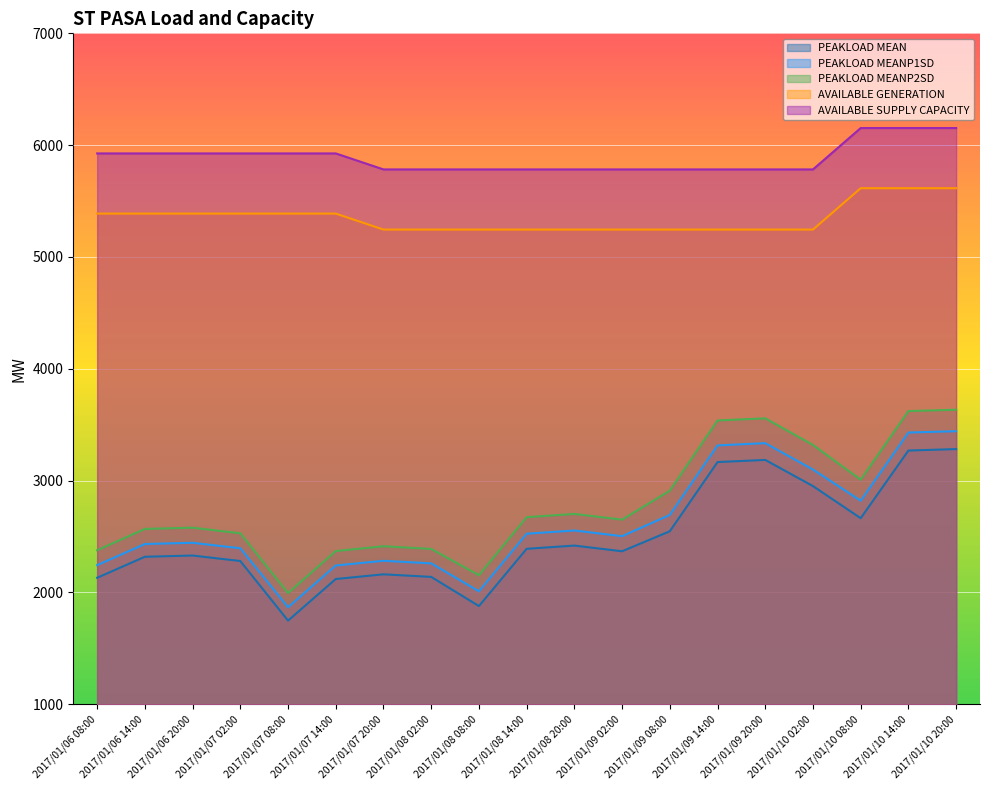

List the series in order of their peak value, lowest first.

PEAKLOAD MEAN, PEAKLOAD MEANP1SD, PEAKLOAD MEANP2SD, AVAILABLE GENERATION, AVAILABLE SUPPLY CAPACITY